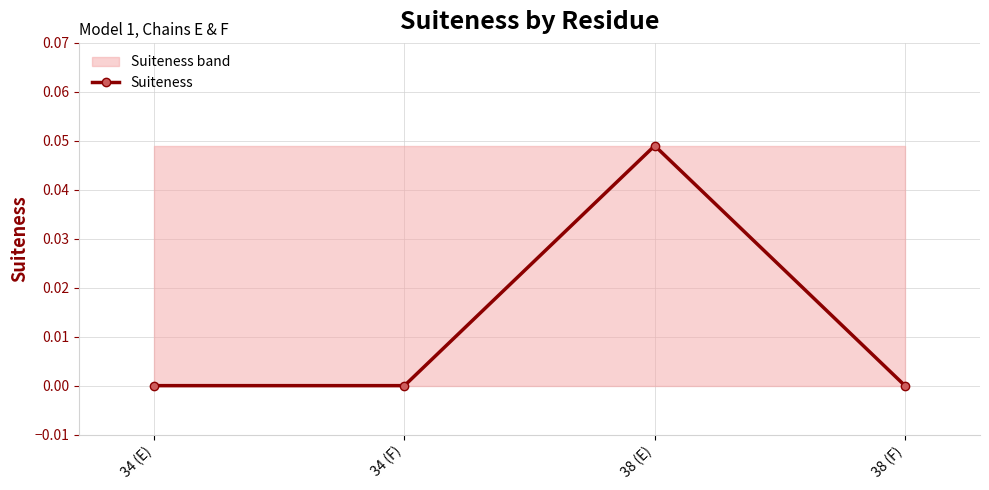

Does the chart display data point markers on the line(s)?

Yes